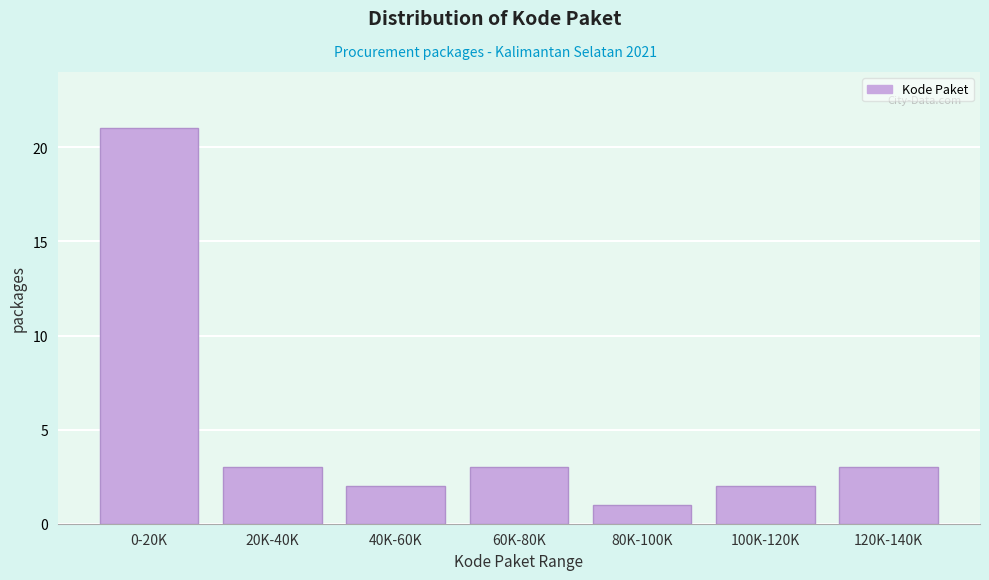

Reading left to right, list all the values displayed in this chart.

21	3	2	3	1	2	3